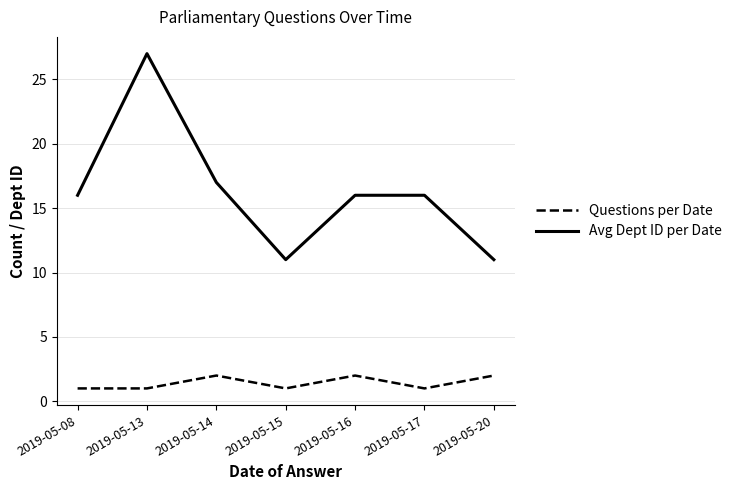

True or false: Avg Dept ID per Date and Questions per Date intersect in this chart.

False